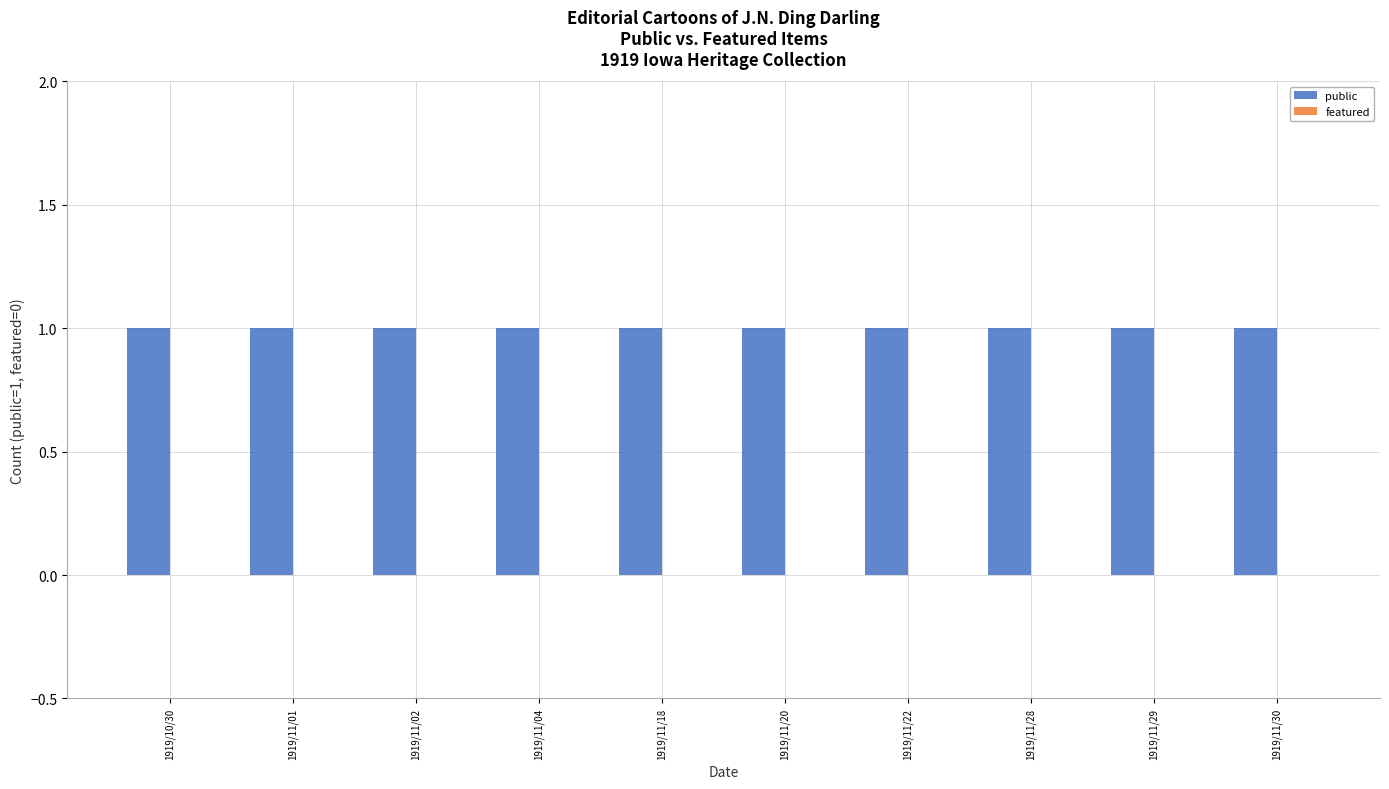

What is the label of the 4th bar from the left?

1919/11/04